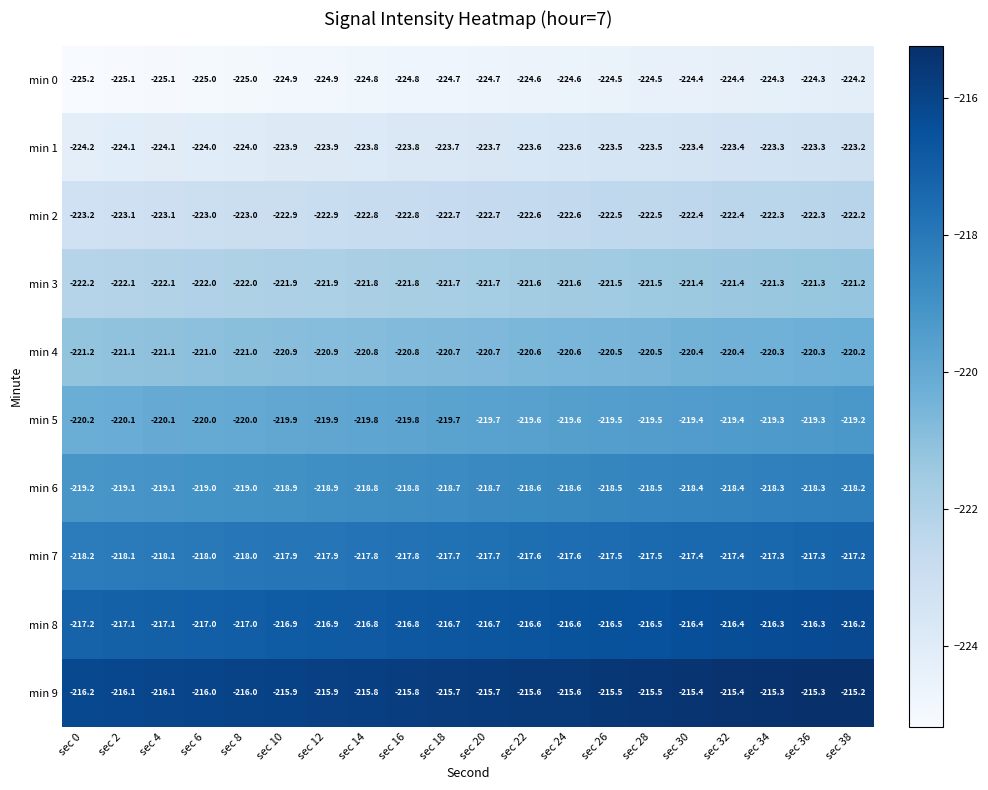

What is the maximum value for min 7?

-217.2